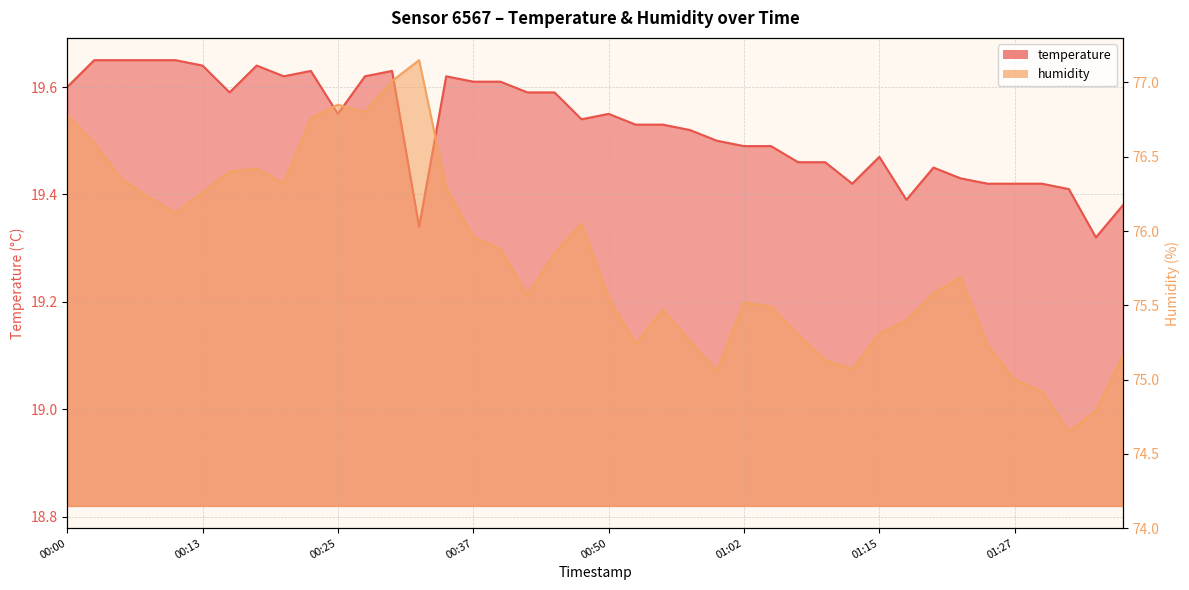

Reading right to left, what are all the values shown in this chart?

temperature: 01:37=19.4	01:35=19.3	01:32=19.4	01:30=19.4	01:27=19.4	01:25=19.4	01:22=19.4	01:20=19.4	01:17=19.4	01:15=19.5	01:12=19.4	01:10=19.5	01:07=19.5	01:05=19.5	01:02=19.5	01:00=19.5	00:57=19.5	00:55=19.5	00:52=19.5	00:50=19.6	00:47=19.5	00:45=19.6	00:42=19.6	00:40=19.6	00:37=19.6	00:35=19.6	00:32=19.3	00:30=19.6	00:27=19.6	00:25=19.6	00:23=19.6	00:20=19.6	00:18=19.6	00:15=19.6	00:13=19.6	00:10=19.6	00:08=19.6	00:05=19.6	00:03=19.6	00:00=19.6
humidity: 01:37=75.2	01:35=74.8	01:32=74.7	01:30=74.9	01:27=75.0	01:25=75.2	01:22=75.7	01:20=75.6	01:17=75.4	01:15=75.3	01:12=75.1	01:10=75.1	01:07=75.3	01:05=75.5	01:02=75.5	01:00=75.1	00:57=75.3	00:55=75.5	00:52=75.2	00:50=75.5	00:47=76.0	00:45=75.8	00:42=75.6	00:40=75.9	00:37=76.0	00:35=76.3	00:32=77.2	00:30=77.0	00:27=76.8	00:25=76.8	00:23=76.8	00:20=76.3	00:18=76.4	00:15=76.4	00:13=76.3	00:10=76.1	00:08=76.2	00:05=76.3	00:03=76.6	00:00=76.8